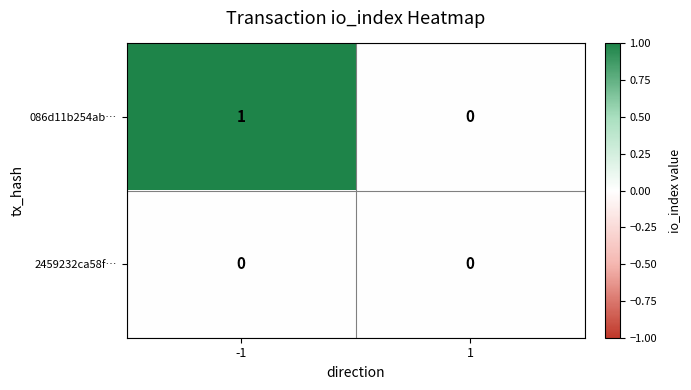

What is the maximum value shown in the chart?

1